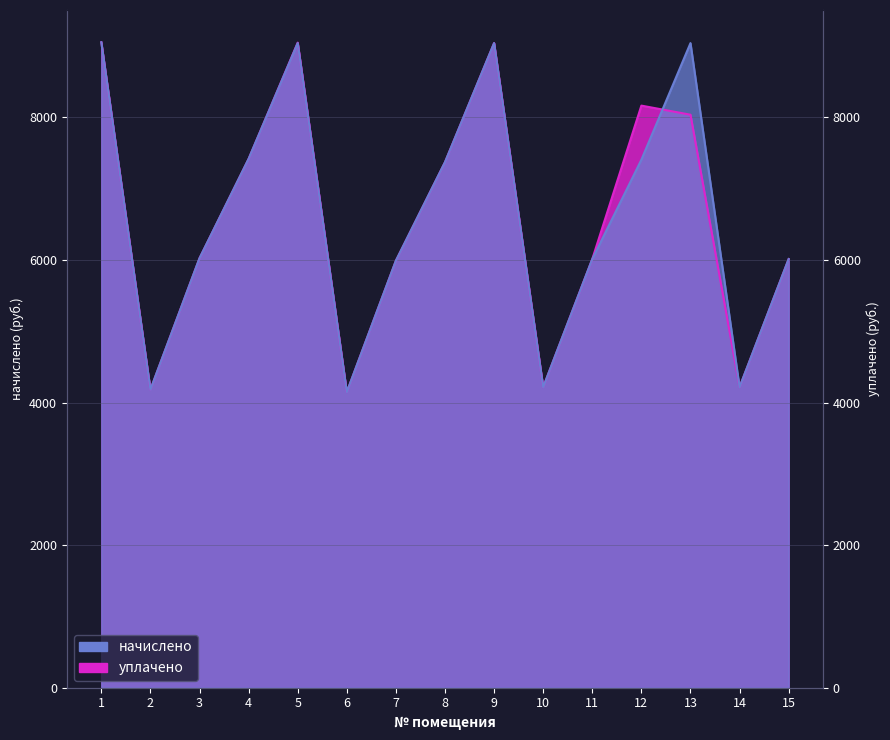

What is the maximum value shown in the chart?

9054.7